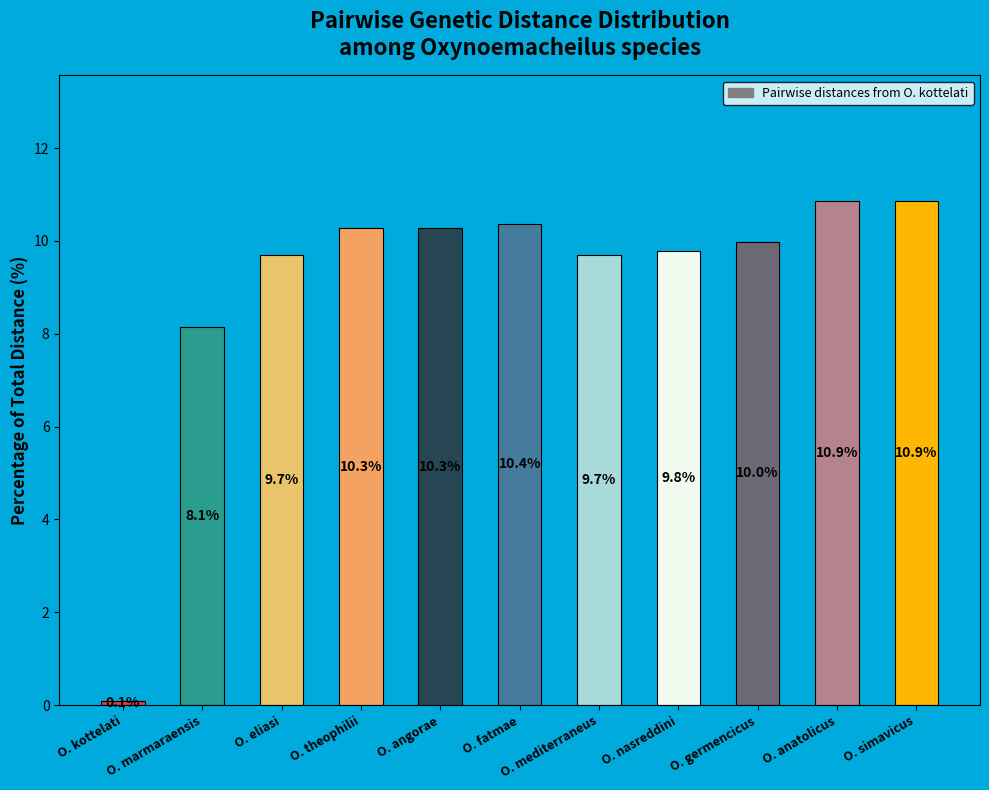

What position from the left is O. eliasi?

3